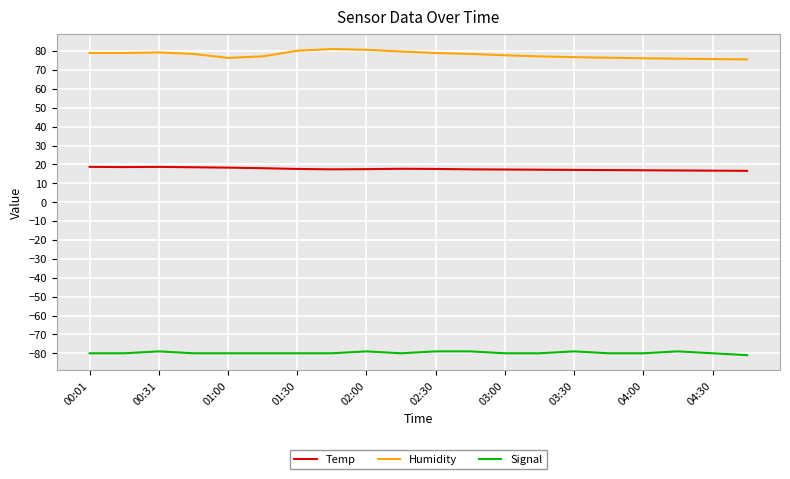

Rank the series by their maximum value, from highest to lowest.

Humidity, Temp, Signal